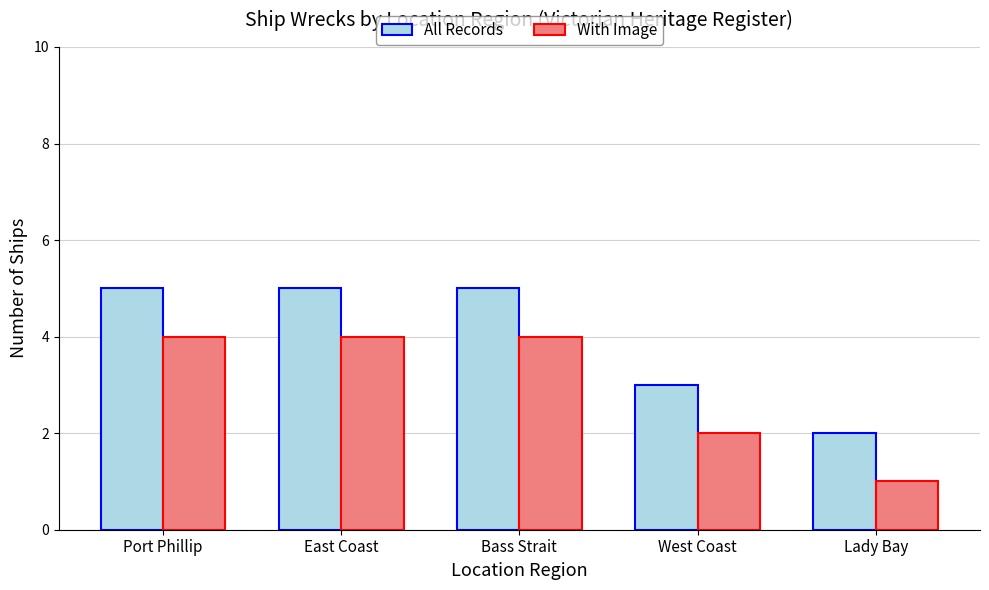

What is the difference between the highest and lowest values at Lady Bay?

1